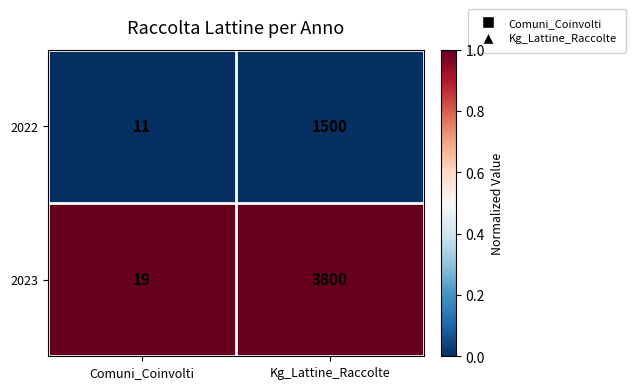

At Kg_Lattine_Raccolte, list the series in order from smallest to largest.

2022, 2023